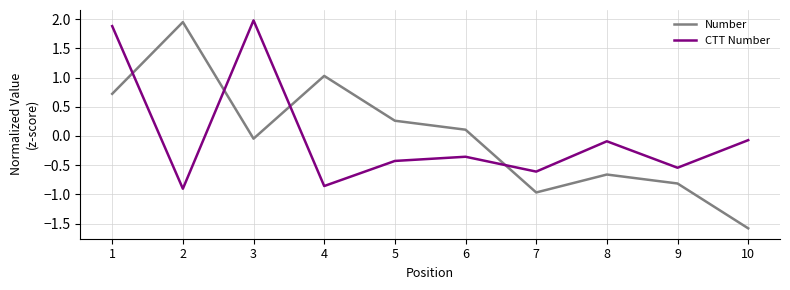

The value of CTT Number at 6 is -0.2. True or false?

False